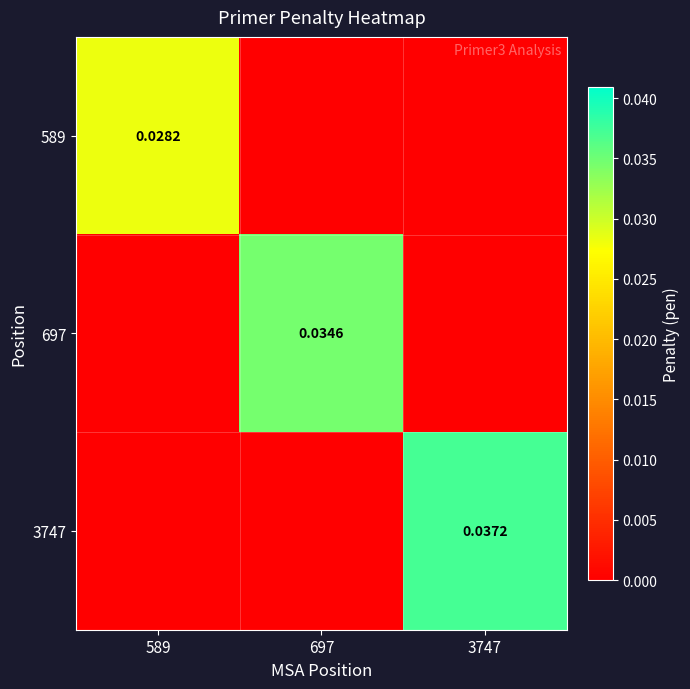

Where is 697 nearest to the value 0?

589